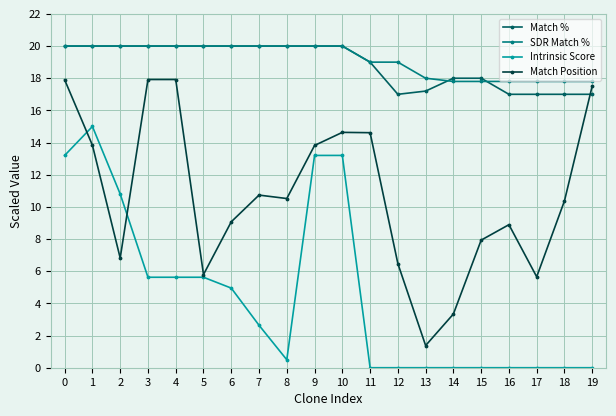

After their last crossing, which series has the higher values: Match % or Match Position?

Match Position